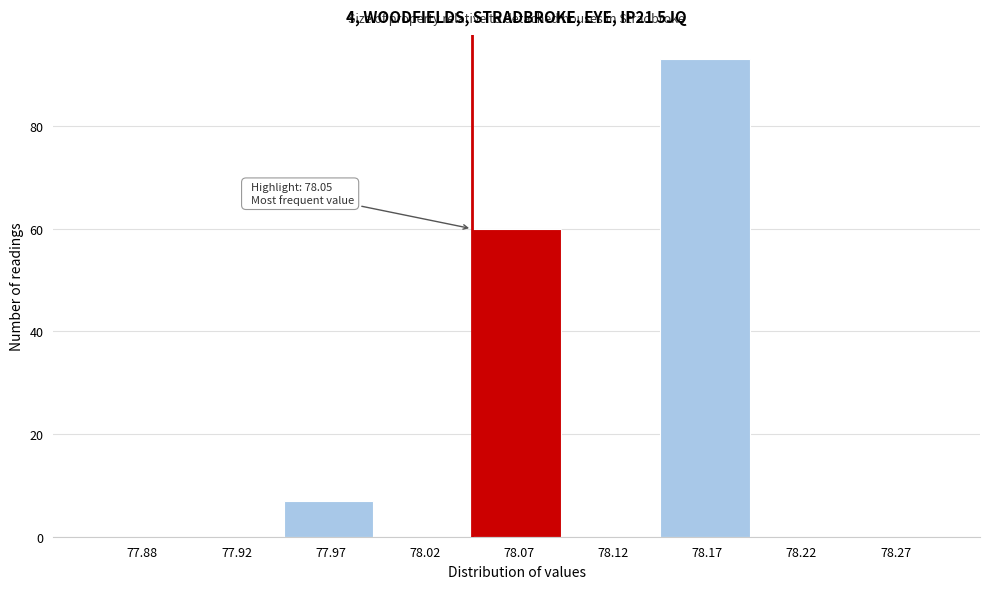

Reading left to right, transcribe all the data shown in this chart.

77.88=0	77.92=0	77.97=7	78.02=0	78.07=60	78.12=0	78.17=93	78.22=0	78.27=0